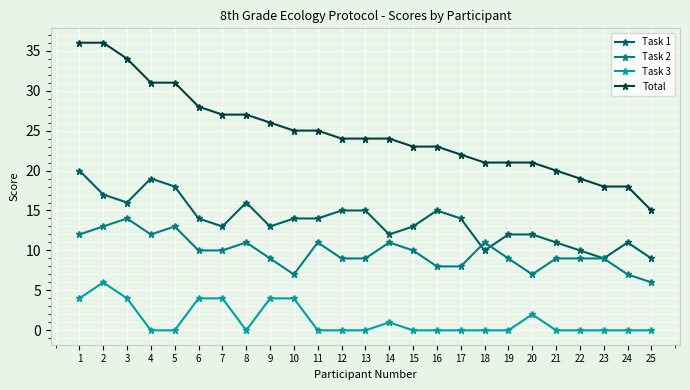

At 9, list the series in order from largest to smallest.

Total, Task 1, Task 2, Task 3